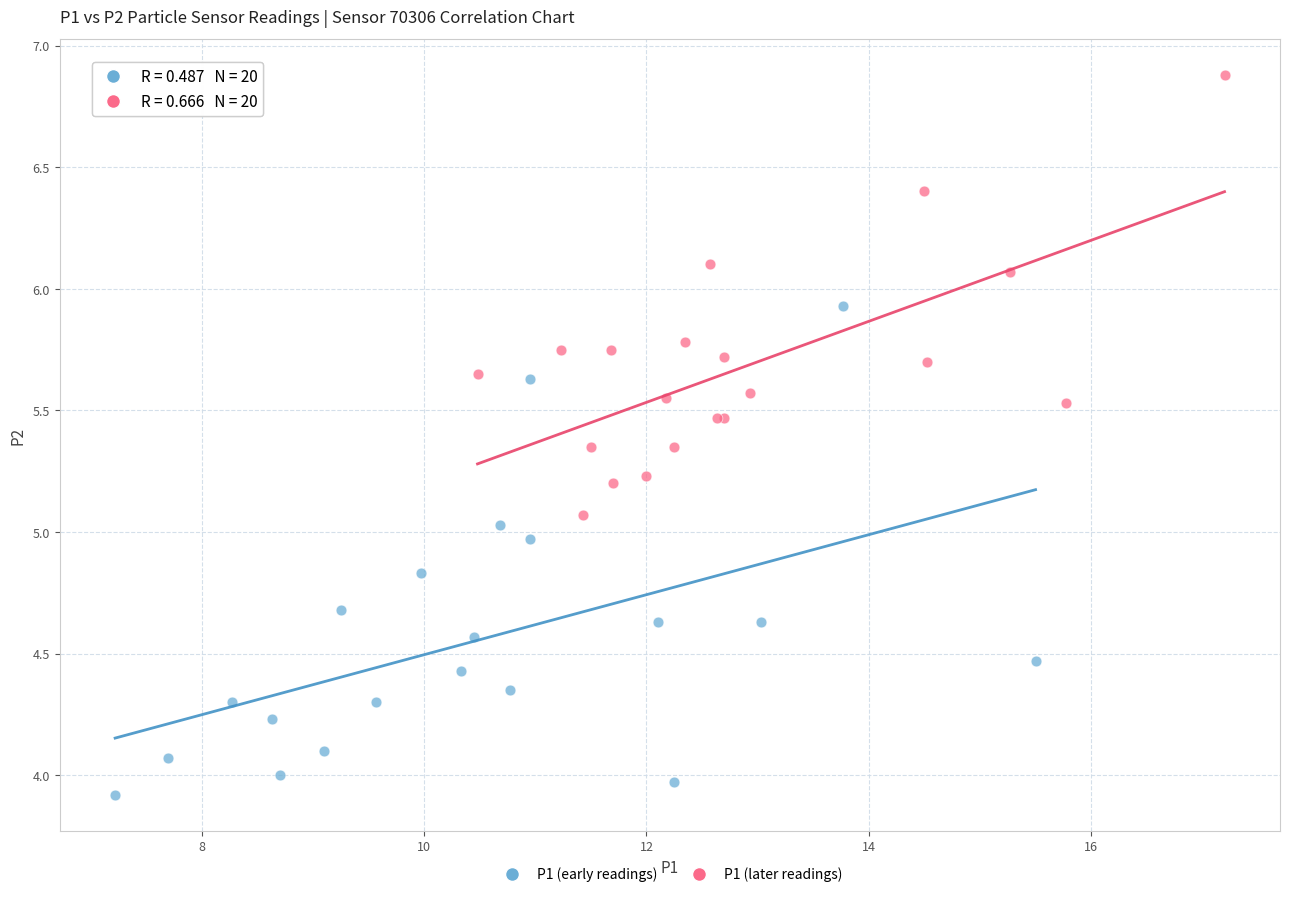

Which series reaches the maximum Y coordinate?

P1 (later readings)